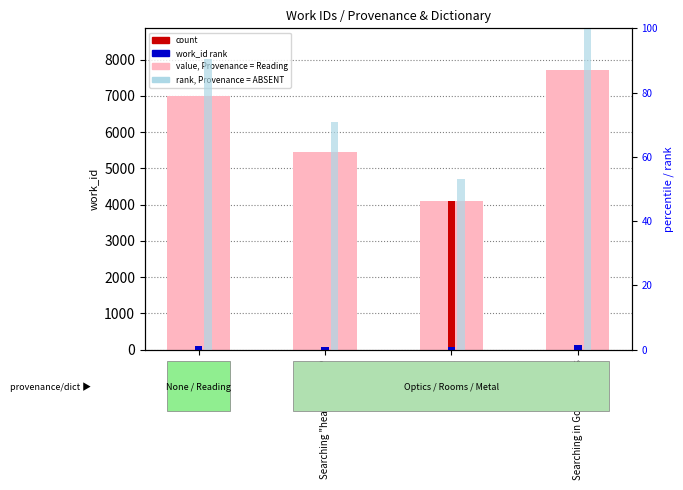

What is the smallest value displayed?

53.2